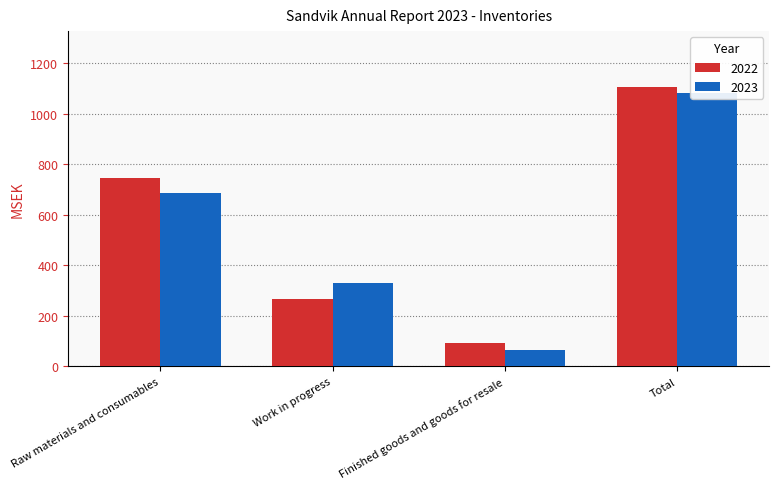

The 2022 series shows 228 at Total. True or false?

False